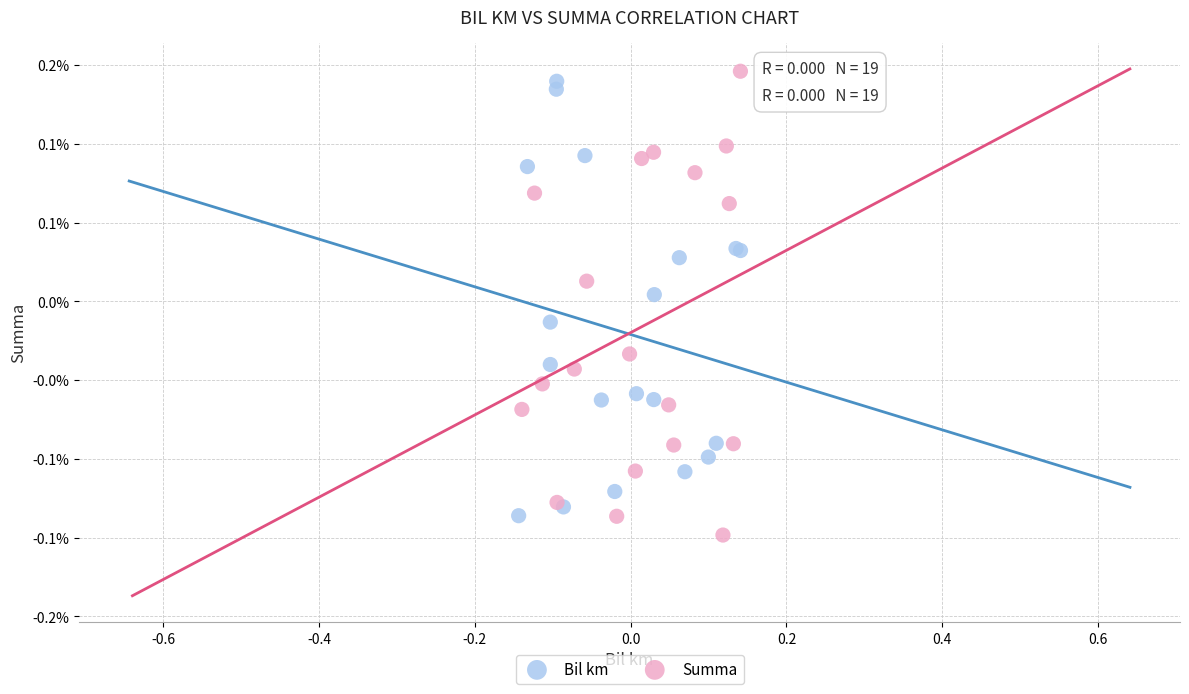

Which series contains the lowest Y value?

Summa